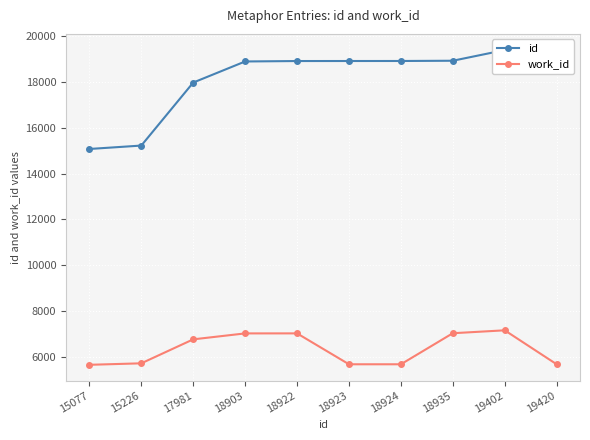

True or false: work_id has more than 1 points higher than both neighbors.

True